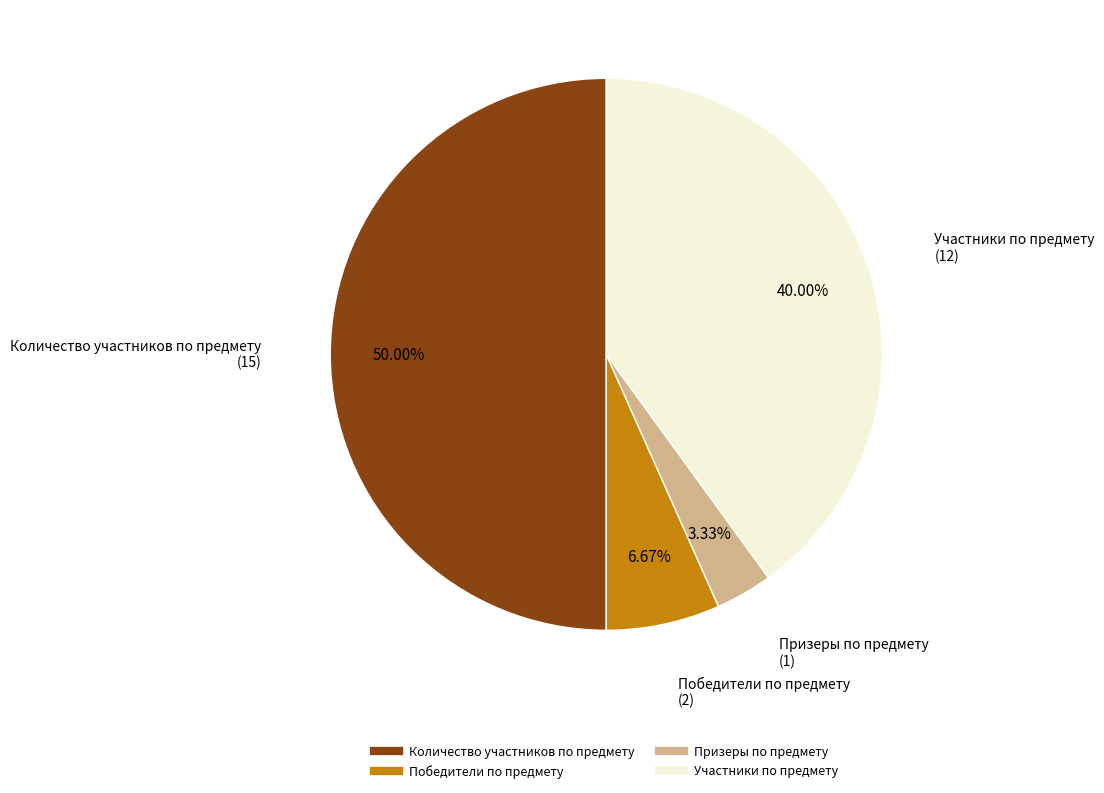

Which has a higher value, Призеры по предмету or Количество участников по предмету?

Количество участников по предмету